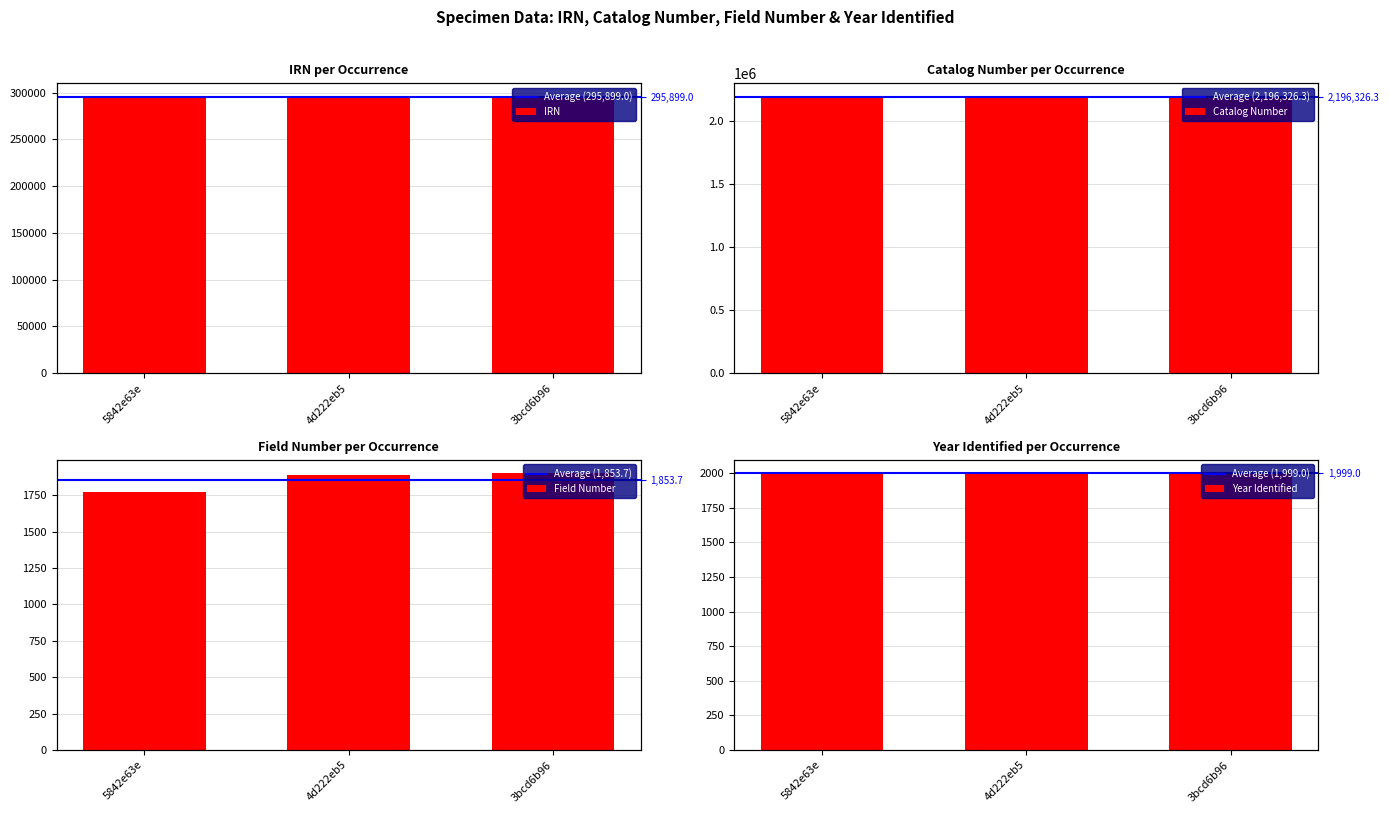

At which label is Catalog Number closest to 2196232?

4d222eb5